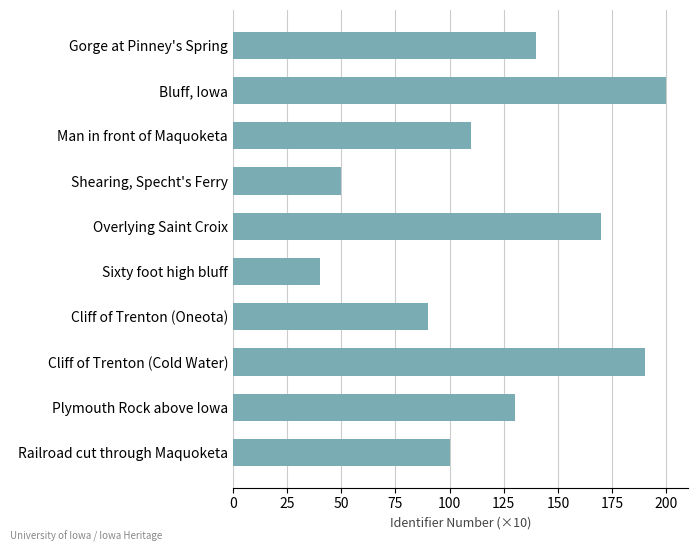

What is the difference between the maximum and minimum values?

160